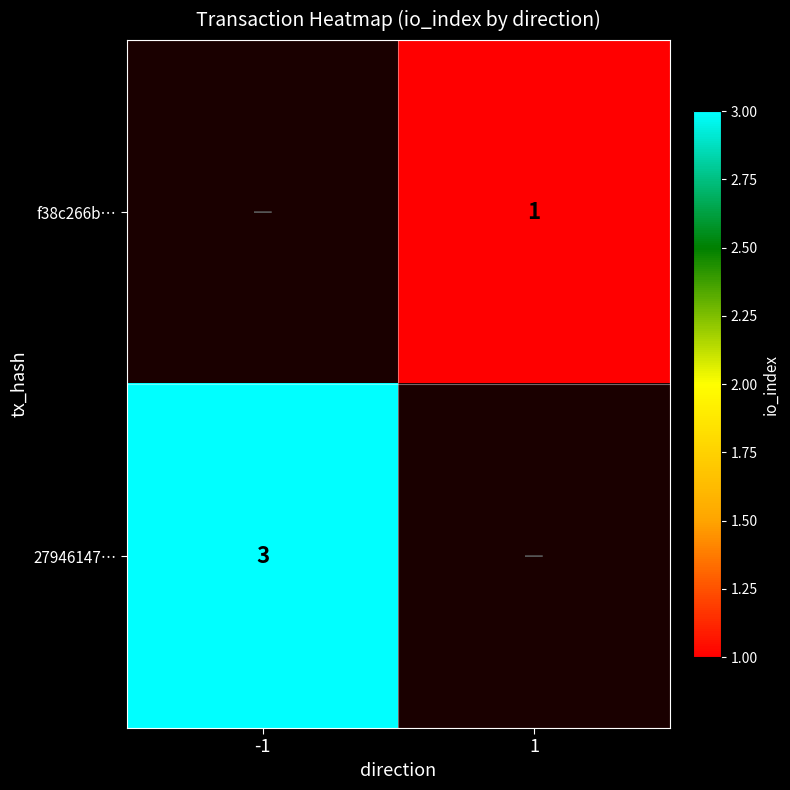

Which label corresponds to the largest value in the chart?

-1